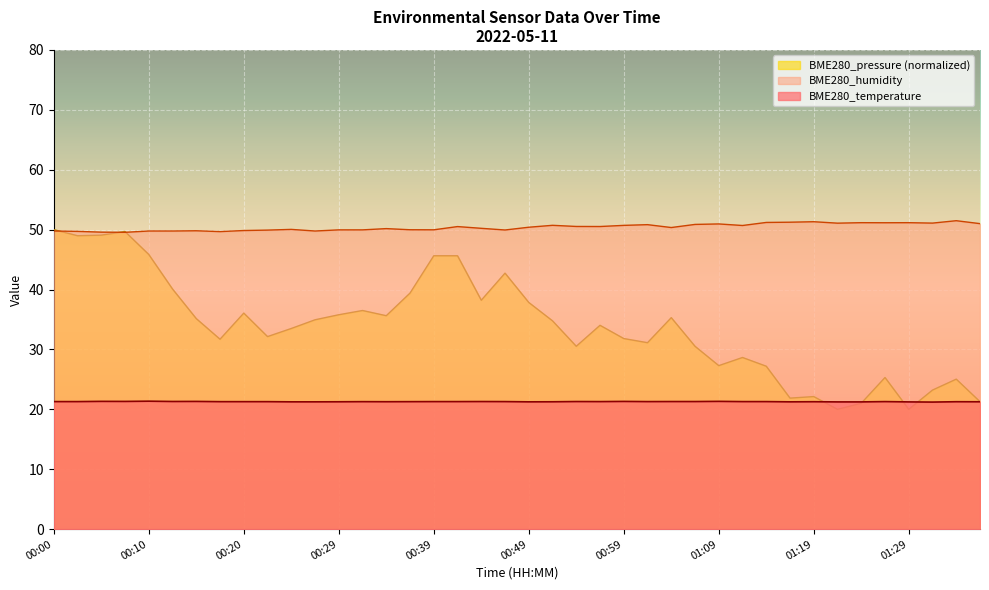

Which series ends up on top after the final intersection of BME280_humidity and BME280_pressure?

BME280_humidity